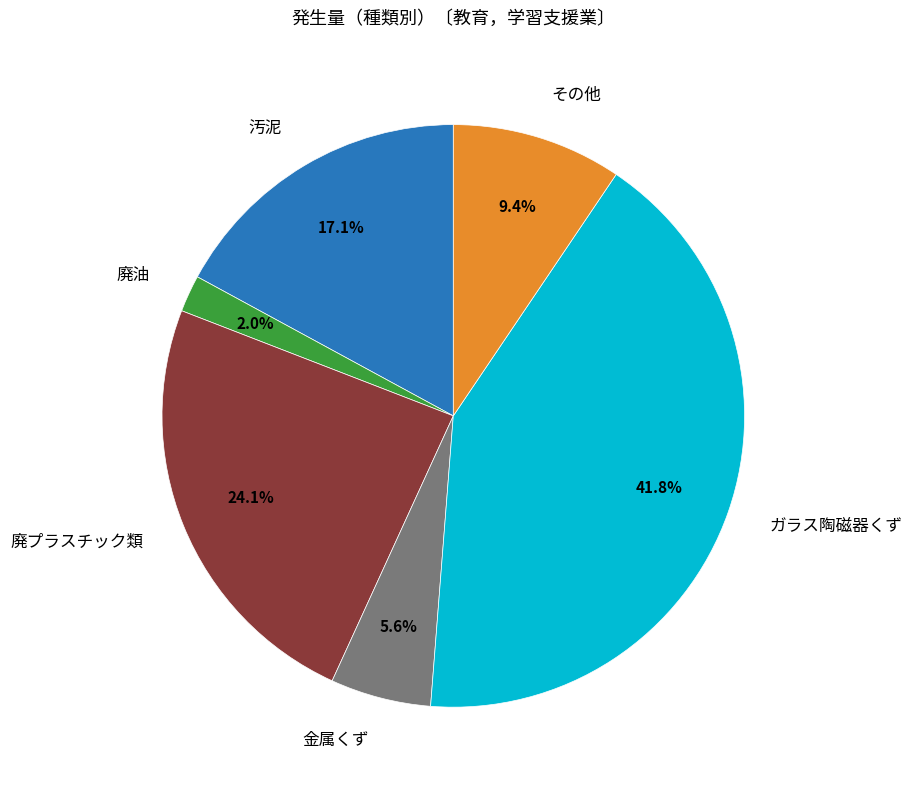

Does any single category account for the majority?

No